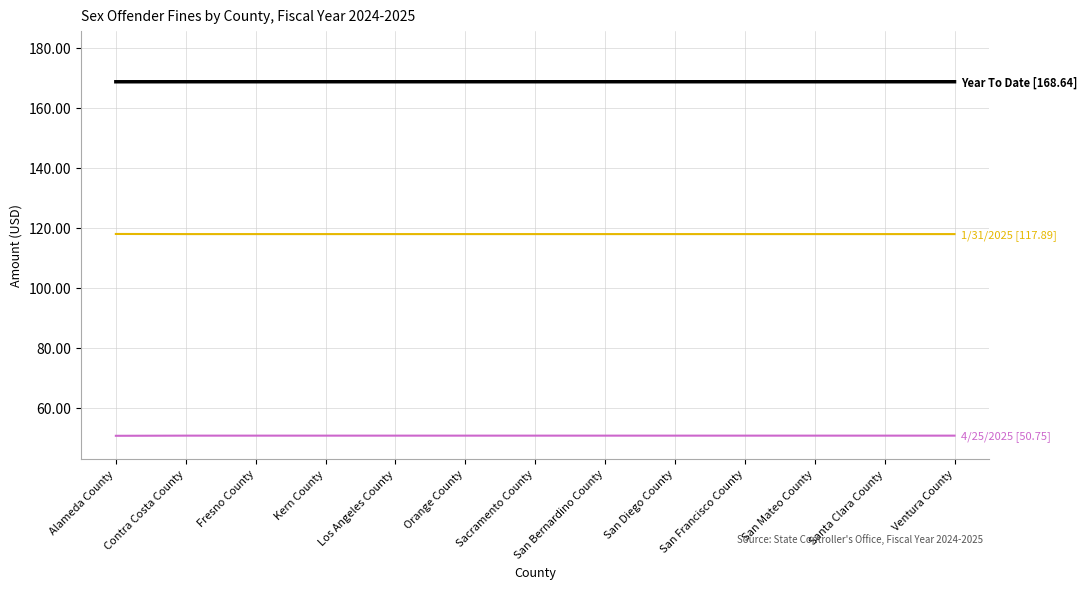

Does the chart display data point markers on the line(s)?

No